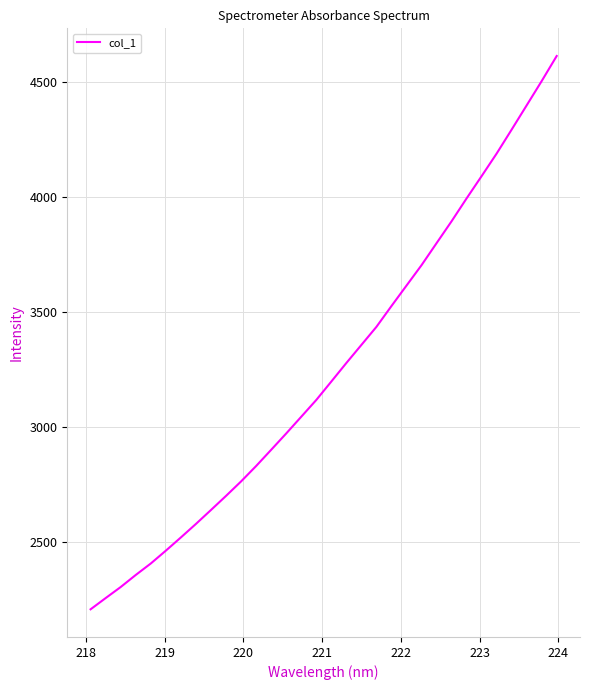

What is the minimum value shown in the chart?

2209.3